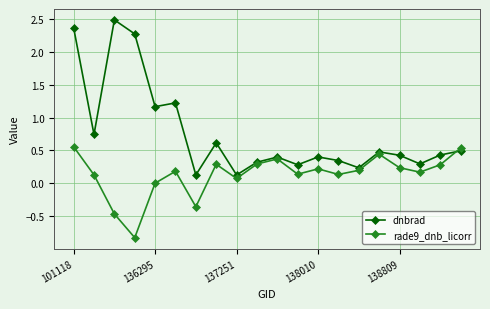

How many distinct data groups are displayed?

2